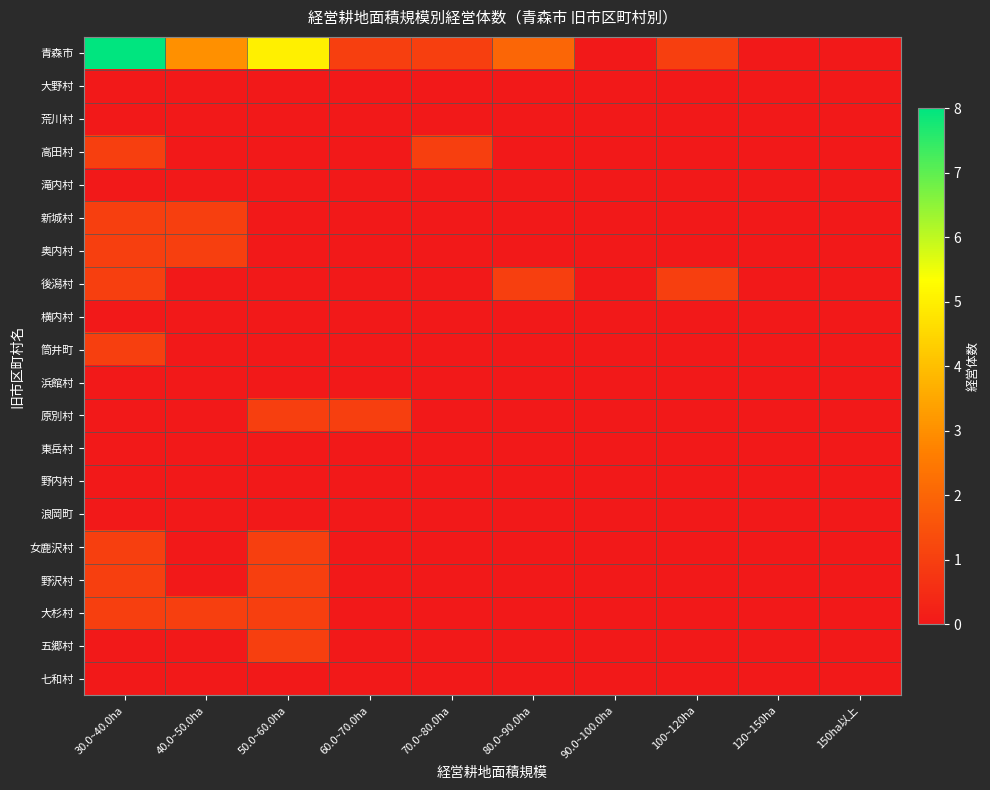

Reading left to right, extract all data points from this chart.

青森市: 30.0~40.0ha=8	40.0~50.0ha=3	50.0~60.0ha=5	60.0~70.0ha=1	70.0~80.0ha=1	80.0~90.0ha=2	90.0~100.0ha=0	100~120ha=1	120~150ha=0	150ha以上=0
大野村: 30.0~40.0ha=0	40.0~50.0ha=0	50.0~60.0ha=0	60.0~70.0ha=0	70.0~80.0ha=0	80.0~90.0ha=0	90.0~100.0ha=0	100~120ha=0	120~150ha=0	150ha以上=0
荒川村: 30.0~40.0ha=0	40.0~50.0ha=0	50.0~60.0ha=0	60.0~70.0ha=0	70.0~80.0ha=0	80.0~90.0ha=0	90.0~100.0ha=0	100~120ha=0	120~150ha=0	150ha以上=0
高田村: 30.0~40.0ha=1	40.0~50.0ha=0	50.0~60.0ha=0	60.0~70.0ha=0	70.0~80.0ha=1	80.0~90.0ha=0	90.0~100.0ha=0	100~120ha=0	120~150ha=0	150ha以上=0
滝内村: 30.0~40.0ha=0	40.0~50.0ha=0	50.0~60.0ha=0	60.0~70.0ha=0	70.0~80.0ha=0	80.0~90.0ha=0	90.0~100.0ha=0	100~120ha=0	120~150ha=0	150ha以上=0
新城村: 30.0~40.0ha=1	40.0~50.0ha=1	50.0~60.0ha=0	60.0~70.0ha=0	70.0~80.0ha=0	80.0~90.0ha=0	90.0~100.0ha=0	100~120ha=0	120~150ha=0	150ha以上=0
奥内村: 30.0~40.0ha=1	40.0~50.0ha=1	50.0~60.0ha=0	60.0~70.0ha=0	70.0~80.0ha=0	80.0~90.0ha=0	90.0~100.0ha=0	100~120ha=0	120~150ha=0	150ha以上=0
後潟村: 30.0~40.0ha=1	40.0~50.0ha=0	50.0~60.0ha=0	60.0~70.0ha=0	70.0~80.0ha=0	80.0~90.0ha=1	90.0~100.0ha=0	100~120ha=1	120~150ha=0	150ha以上=0
横内村: 30.0~40.0ha=0	40.0~50.0ha=0	50.0~60.0ha=0	60.0~70.0ha=0	70.0~80.0ha=0	80.0~90.0ha=0	90.0~100.0ha=0	100~120ha=0	120~150ha=0	150ha以上=0
筒井町: 30.0~40.0ha=1	40.0~50.0ha=0	50.0~60.0ha=0	60.0~70.0ha=0	70.0~80.0ha=0	80.0~90.0ha=0	90.0~100.0ha=0	100~120ha=0	120~150ha=0	150ha以上=0
浜館村: 30.0~40.0ha=0	40.0~50.0ha=0	50.0~60.0ha=0	60.0~70.0ha=0	70.0~80.0ha=0	80.0~90.0ha=0	90.0~100.0ha=0	100~120ha=0	120~150ha=0	150ha以上=0
原別村: 30.0~40.0ha=0	40.0~50.0ha=0	50.0~60.0ha=1	60.0~70.0ha=1	70.0~80.0ha=0	80.0~90.0ha=0	90.0~100.0ha=0	100~120ha=0	120~150ha=0	150ha以上=0
東岳村: 30.0~40.0ha=0	40.0~50.0ha=0	50.0~60.0ha=0	60.0~70.0ha=0	70.0~80.0ha=0	80.0~90.0ha=0	90.0~100.0ha=0	100~120ha=0	120~150ha=0	150ha以上=0
野内村: 30.0~40.0ha=0	40.0~50.0ha=0	50.0~60.0ha=0	60.0~70.0ha=0	70.0~80.0ha=0	80.0~90.0ha=0	90.0~100.0ha=0	100~120ha=0	120~150ha=0	150ha以上=0
浪岡町: 30.0~40.0ha=0	40.0~50.0ha=0	50.0~60.0ha=0	60.0~70.0ha=0	70.0~80.0ha=0	80.0~90.0ha=0	90.0~100.0ha=0	100~120ha=0	120~150ha=0	150ha以上=0
女鹿沢村: 30.0~40.0ha=1	40.0~50.0ha=0	50.0~60.0ha=1	60.0~70.0ha=0	70.0~80.0ha=0	80.0~90.0ha=0	90.0~100.0ha=0	100~120ha=0	120~150ha=0	150ha以上=0
野沢村: 30.0~40.0ha=1	40.0~50.0ha=0	50.0~60.0ha=1	60.0~70.0ha=0	70.0~80.0ha=0	80.0~90.0ha=0	90.0~100.0ha=0	100~120ha=0	120~150ha=0	150ha以上=0
大杉村: 30.0~40.0ha=1	40.0~50.0ha=1	50.0~60.0ha=1	60.0~70.0ha=0	70.0~80.0ha=0	80.0~90.0ha=0	90.0~100.0ha=0	100~120ha=0	120~150ha=0	150ha以上=0
五郷村: 30.0~40.0ha=0	40.0~50.0ha=0	50.0~60.0ha=1	60.0~70.0ha=0	70.0~80.0ha=0	80.0~90.0ha=0	90.0~100.0ha=0	100~120ha=0	120~150ha=0	150ha以上=0
七和村: 30.0~40.0ha=0	40.0~50.0ha=0	50.0~60.0ha=0	60.0~70.0ha=0	70.0~80.0ha=0	80.0~90.0ha=0	90.0~100.0ha=0	100~120ha=0	120~150ha=0	150ha以上=0